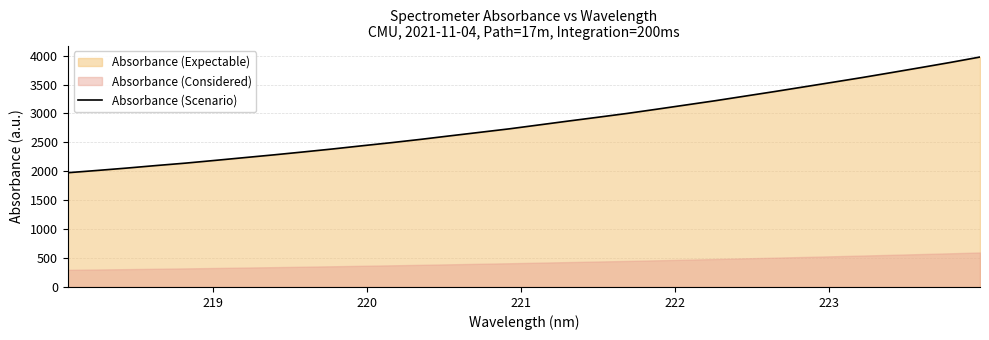

What is the maximum value for Absorbance (Scenario)?

3974.9